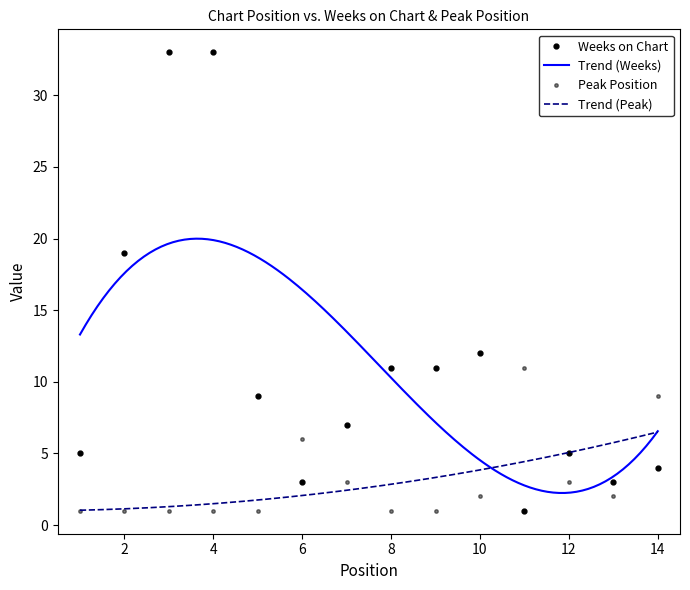

The value of Peak Position at 3 is 1. True or false?

False